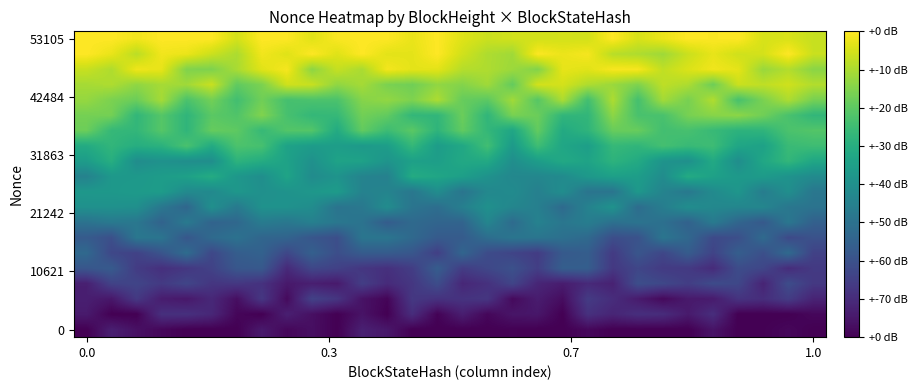

How many distinct data groups are displayed?

20